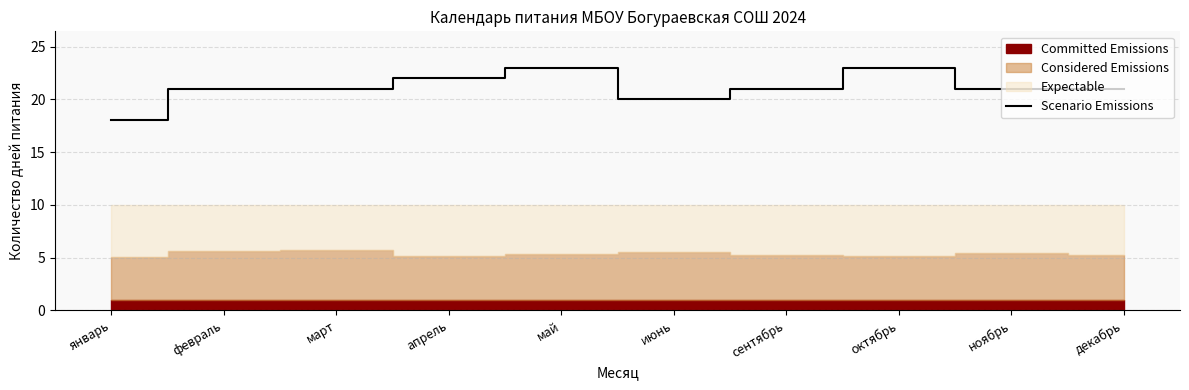

How many categories are shown in the chart?

10